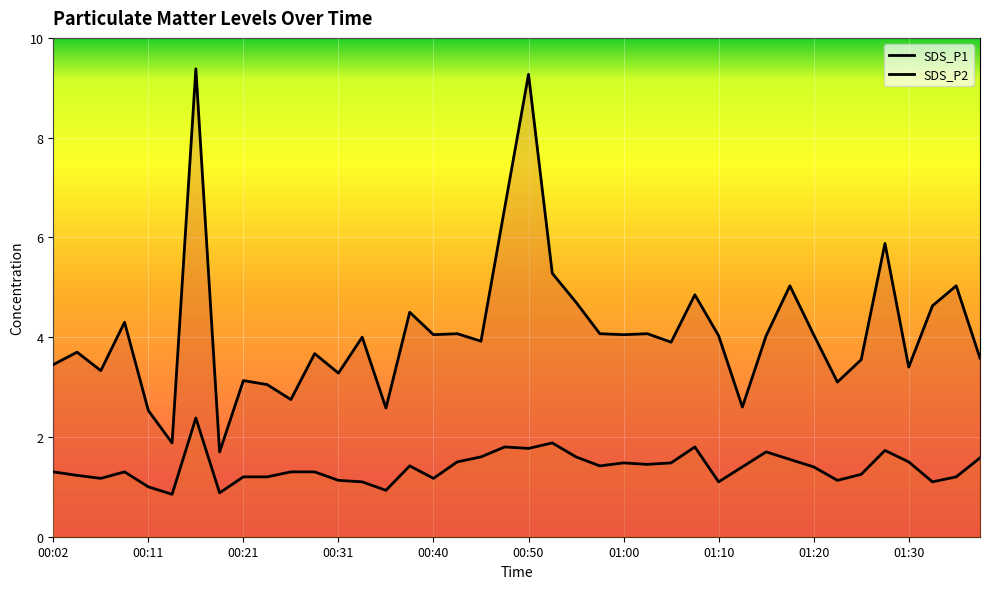

What is the approximate value of SDS_P2 at 00:36?

0.9